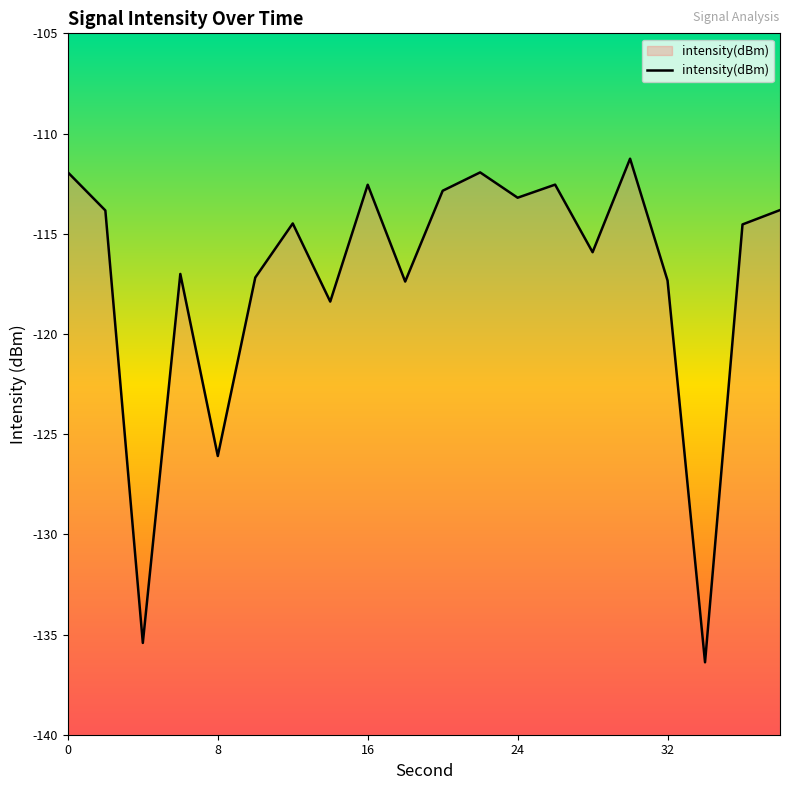

The value at 0 is -111.9. True or false?

True